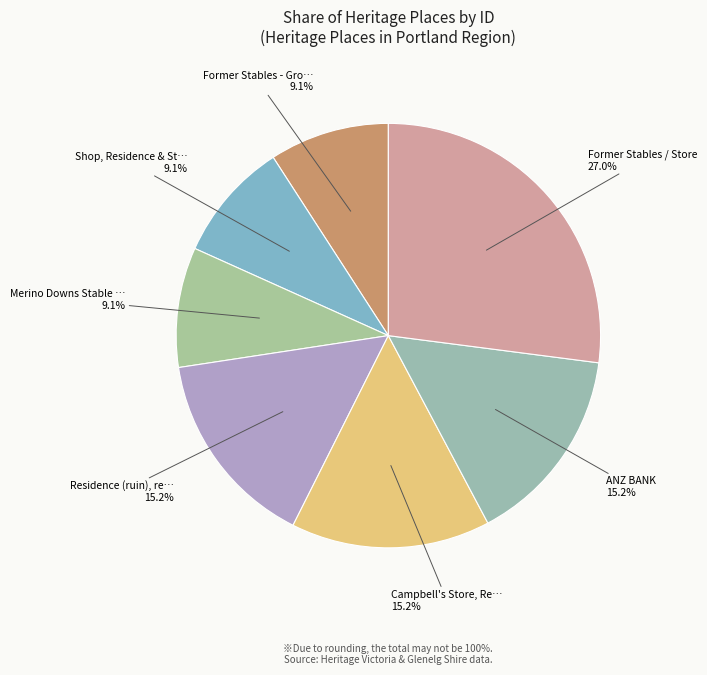

How many slices are in this pie chart?

7